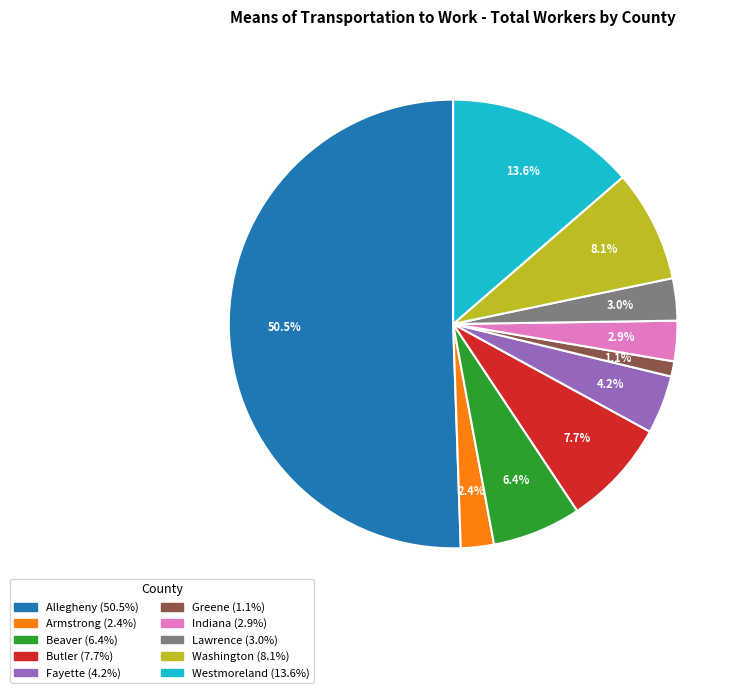

Rank the categories by value from highest to lowest.

Allegheny County, Westmoreland County, Washington County, Butler County, Beaver County, Fayette County, Lawrence County, Indiana County, Armstrong County, Greene County